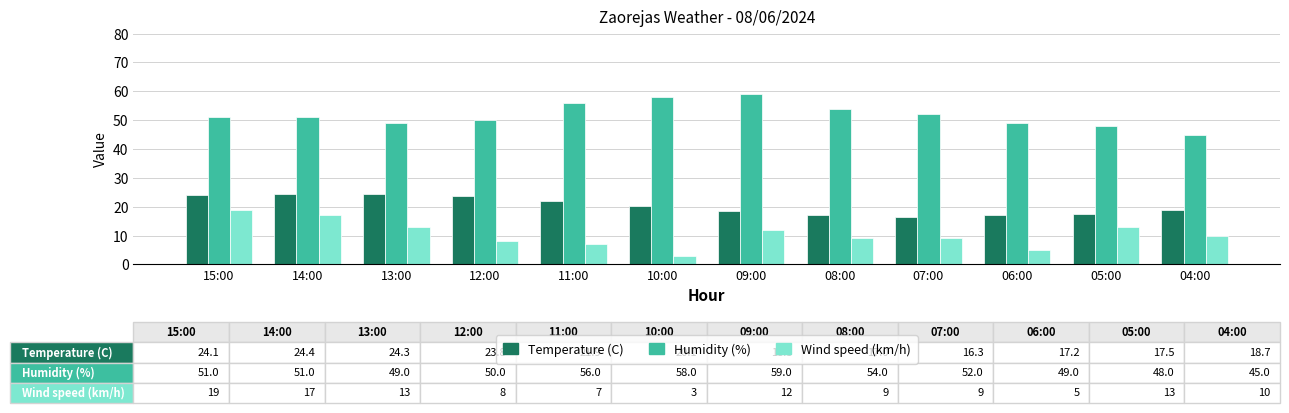

What is the label of the 12th bar from the left?

04:00